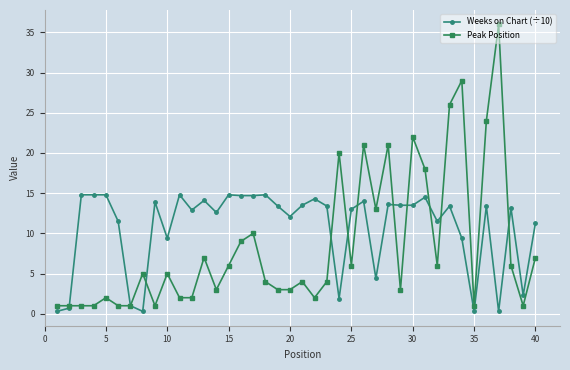

List the series in order of their overall mean, highest first.

Weeks on Chart (÷10), Peak Position